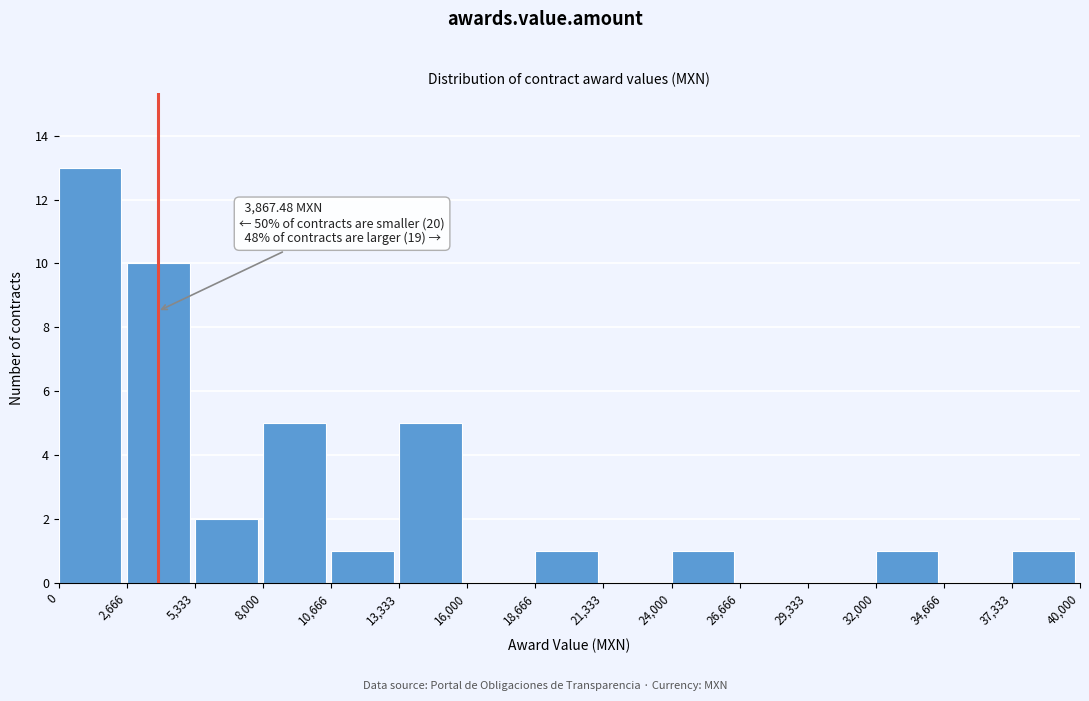

Over which range of the x-axis is the bar tallest?

0 to 2,666